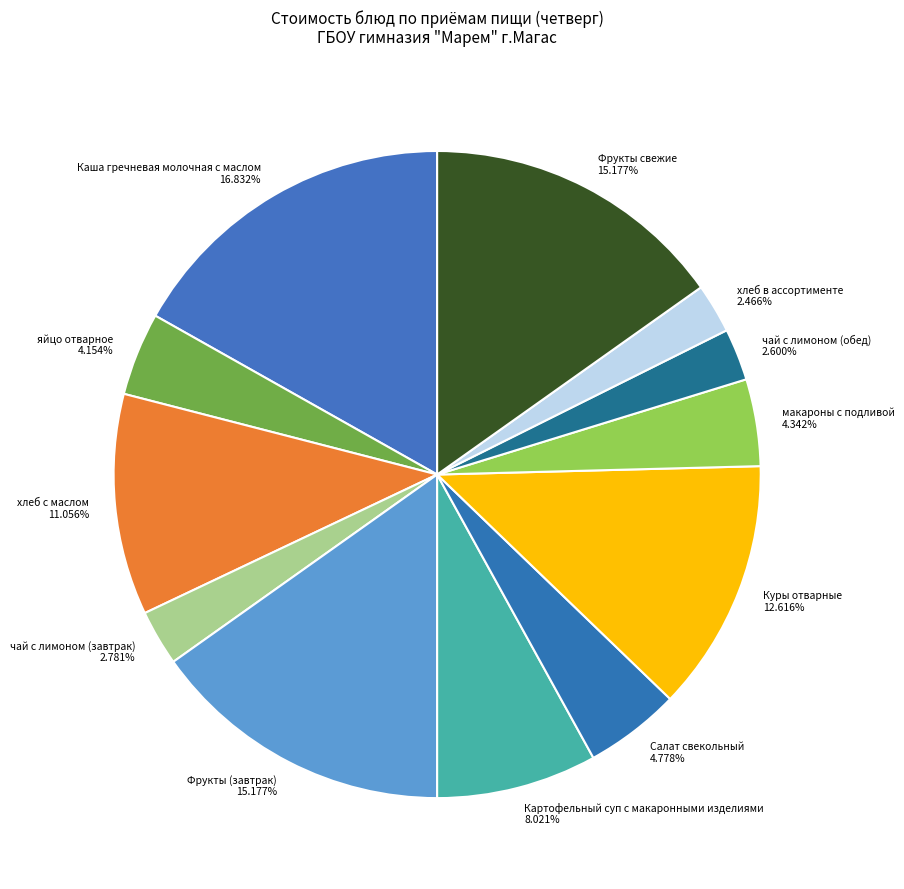

Is there a majority slice in this chart?

No